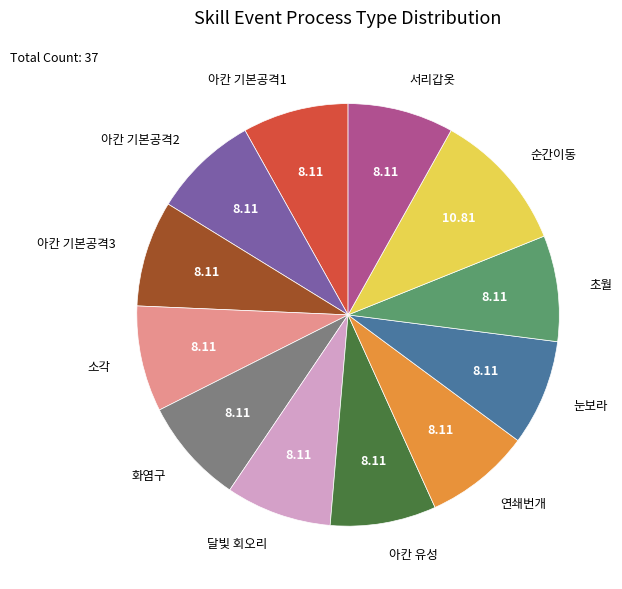

Is there a majority slice in this chart?

No